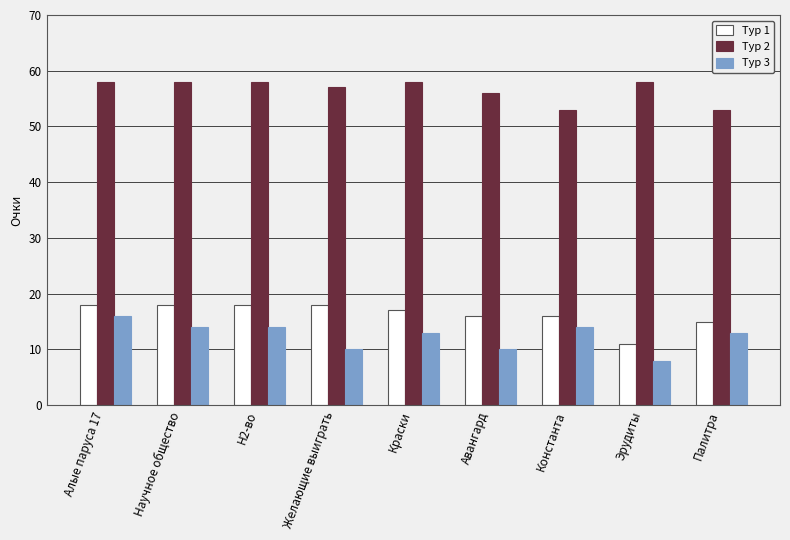

Does the chart contain stacked bars?

No